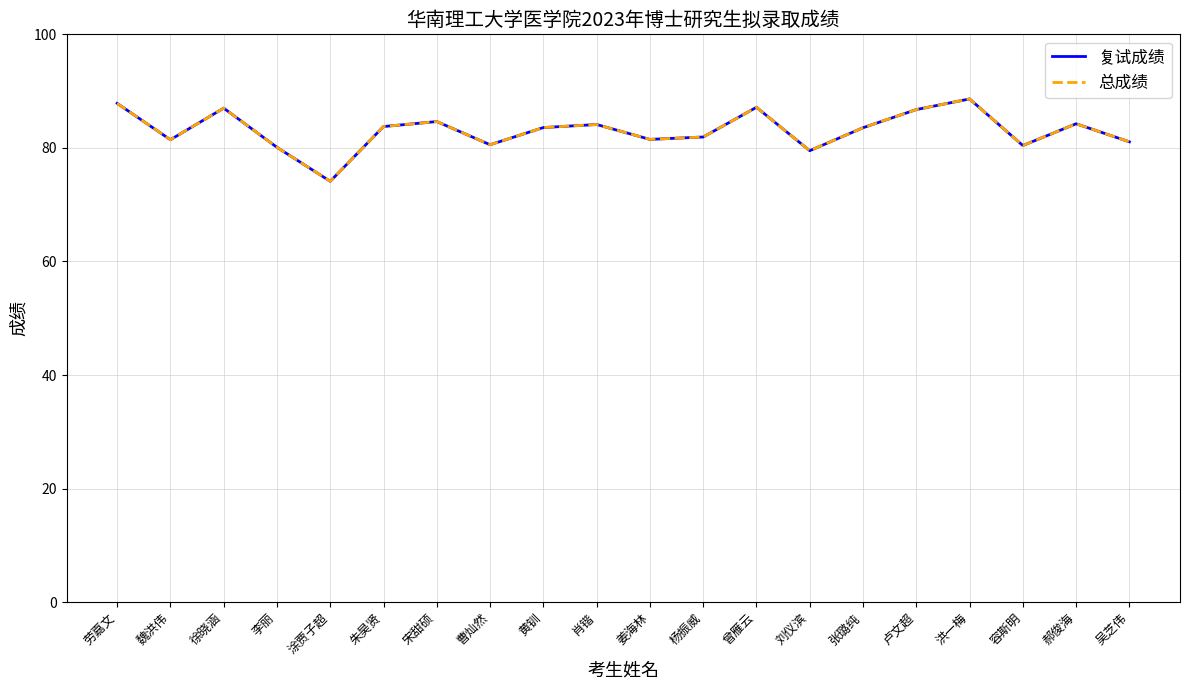

True or false: 复试成绩 and 总成绩 intersect in this chart.

False